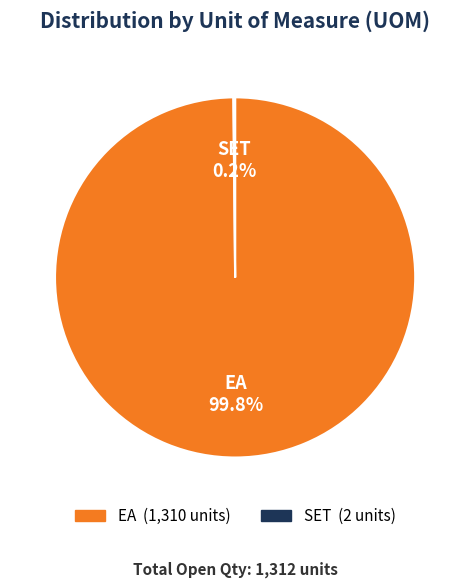

How much of the chart is everything except EA?

0.2%